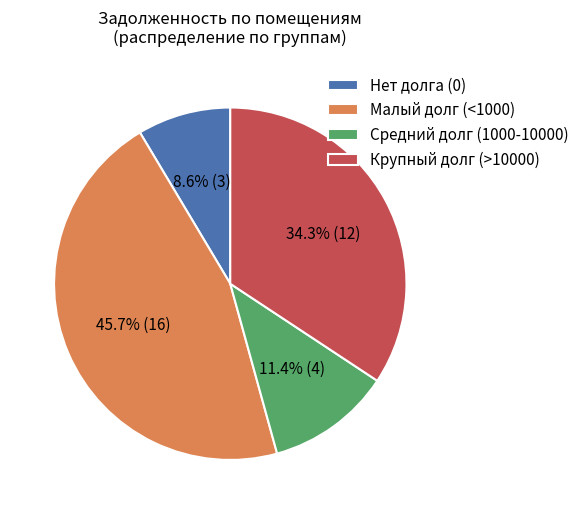

How many slices are in this pie chart?

4